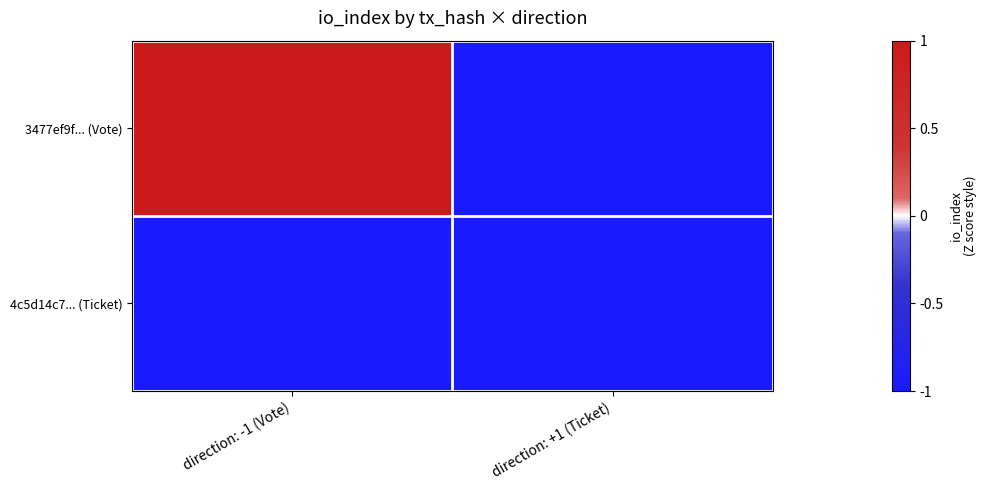

Rank the series by their maximum value, from highest to lowest.

3477ef9f... (Vote), 4c5d14c7... (Ticket)